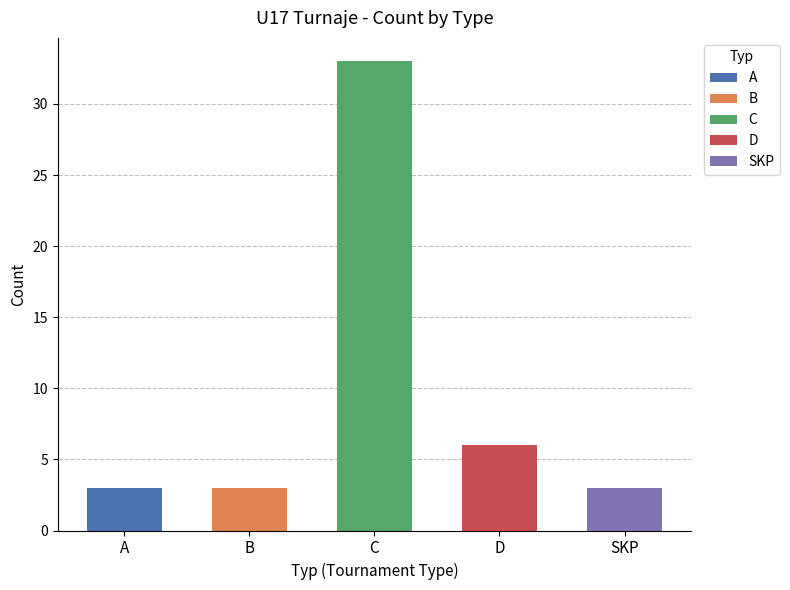

At which label is the value closest to 18?

D